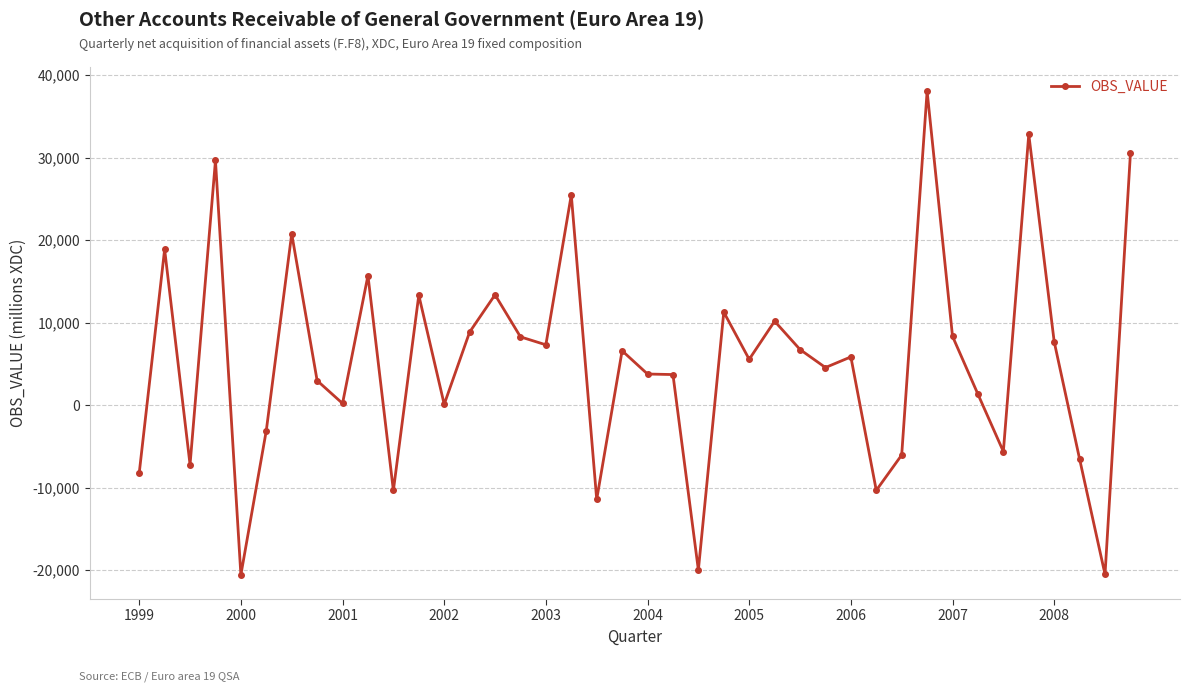

True or false: there are more than 0 points higher than both neighbors.

True